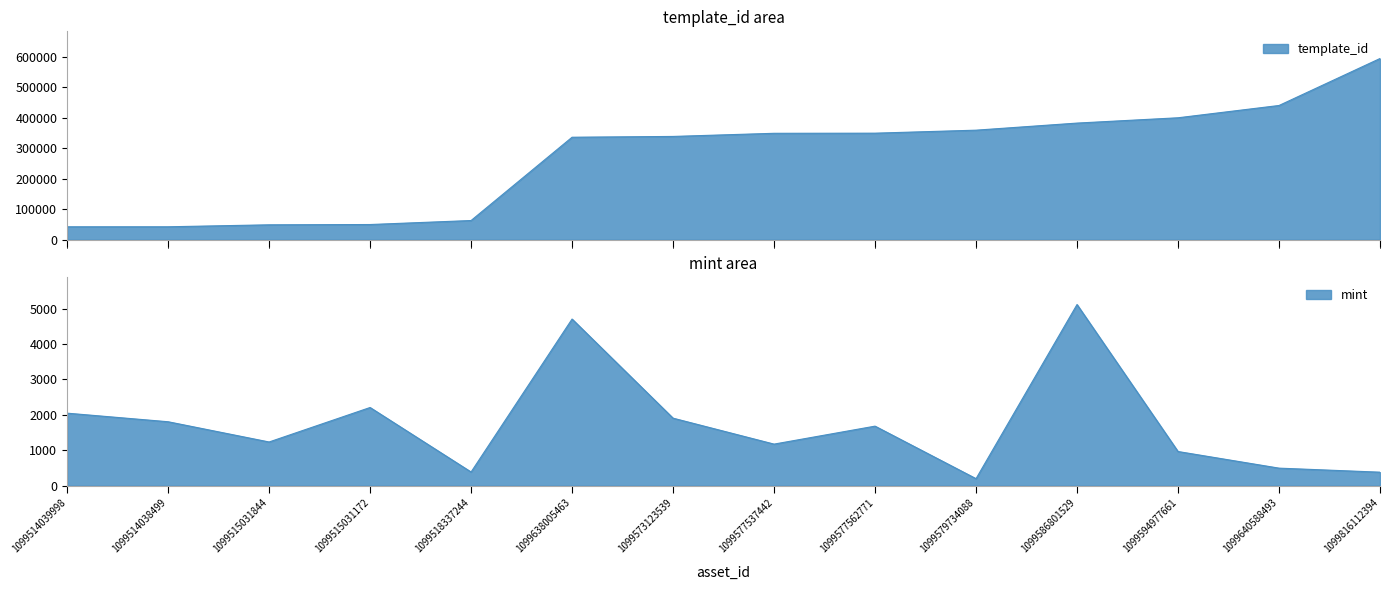

What is the value of the template_id point at the 10th from the left?

359784